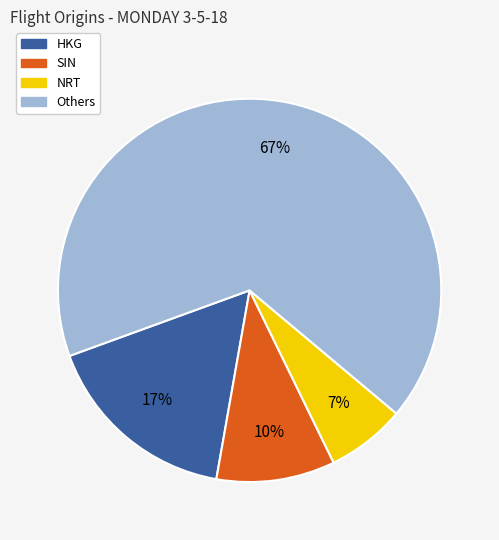

To the nearest percent, what is the difference between the NRT and SIN slice percentages?

3%